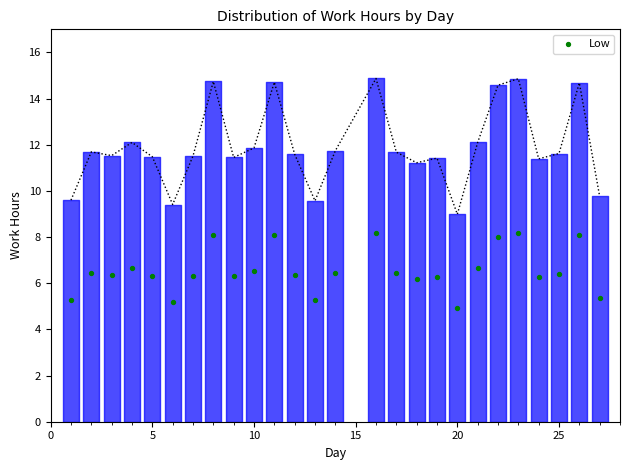

What is the range of Y values (max minus min)?

3.2